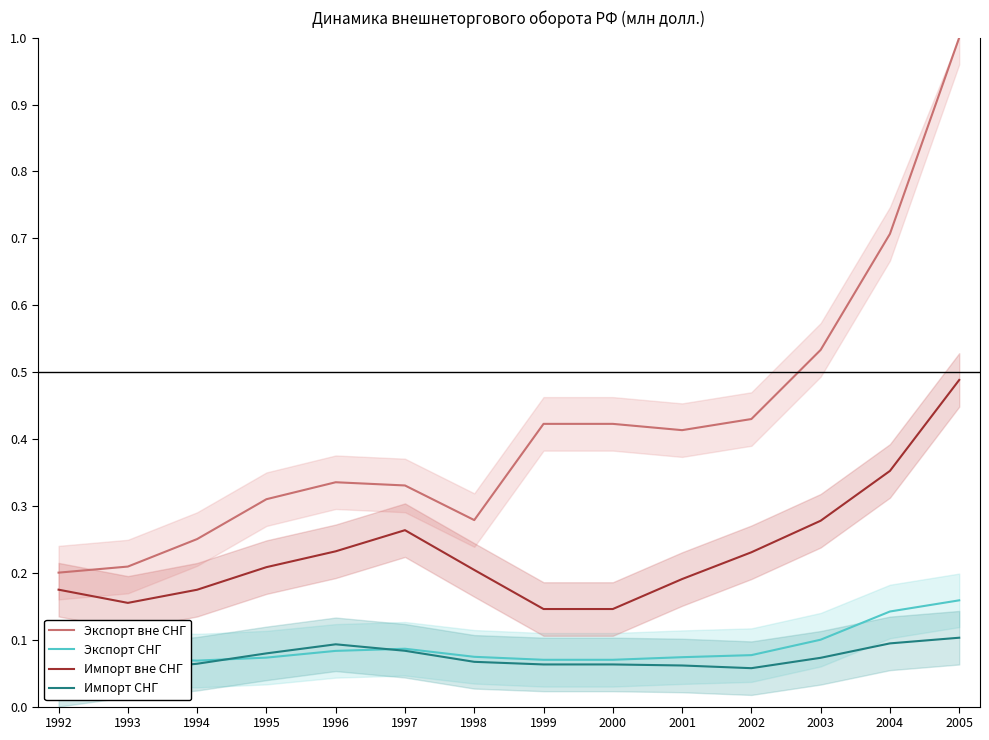

The Экспорт вне СНГ series shows 0.3 at 1998. True or false?

True